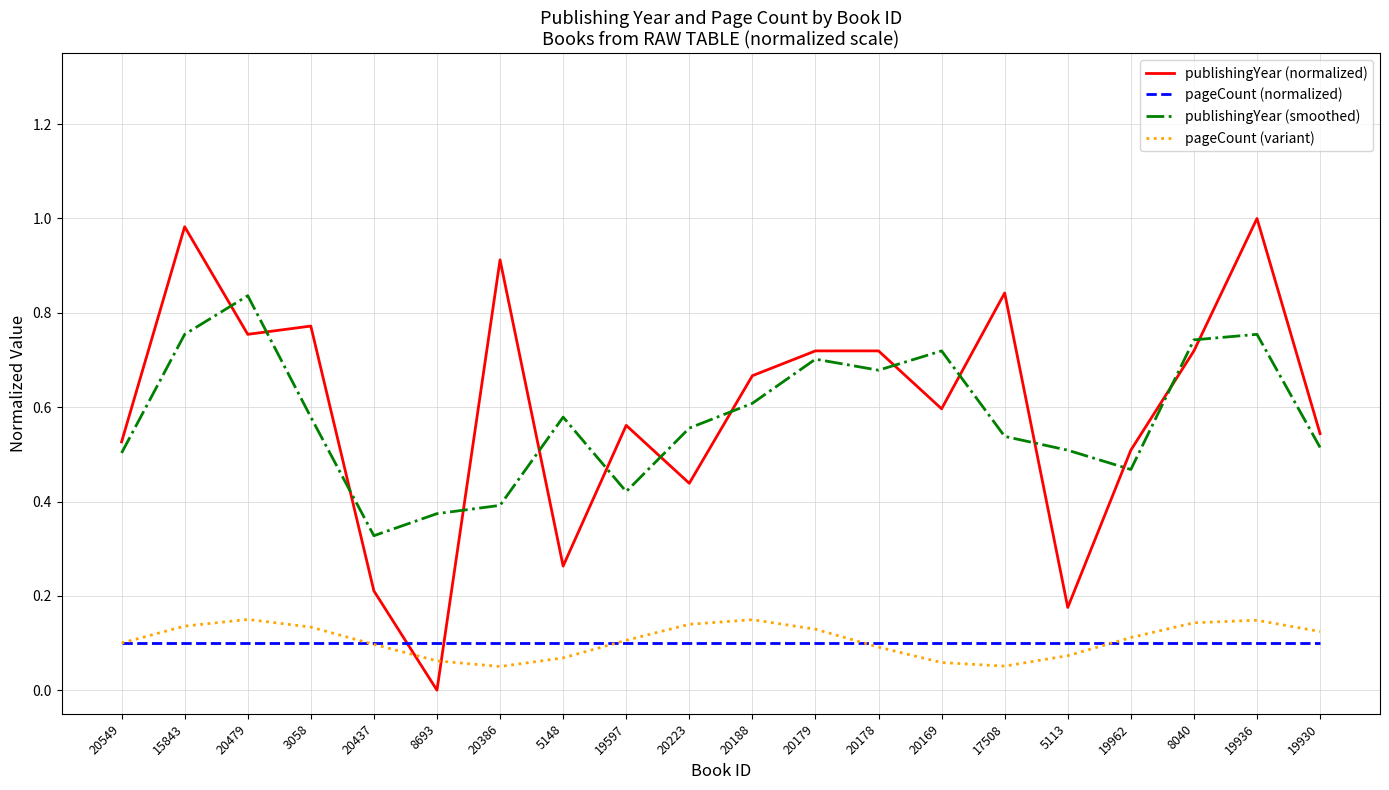

Is the value of pageCount (normalized) at 20223 greater than the value of publishingYear (normalized) at 20169?

No